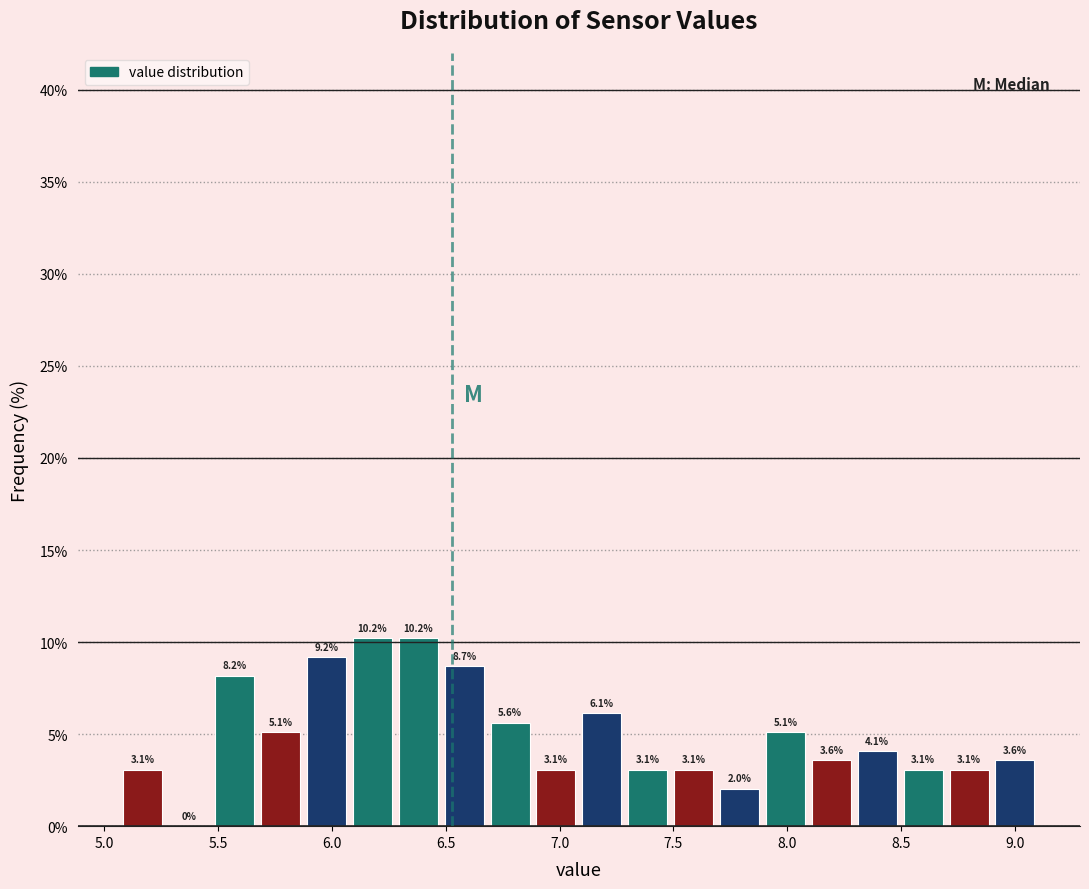

How tall is the bar that spans 5.45 to 5.65 on the x-axis? The bar edges are not printed on the chart, so give them approximately, as read against the axis.

8.2